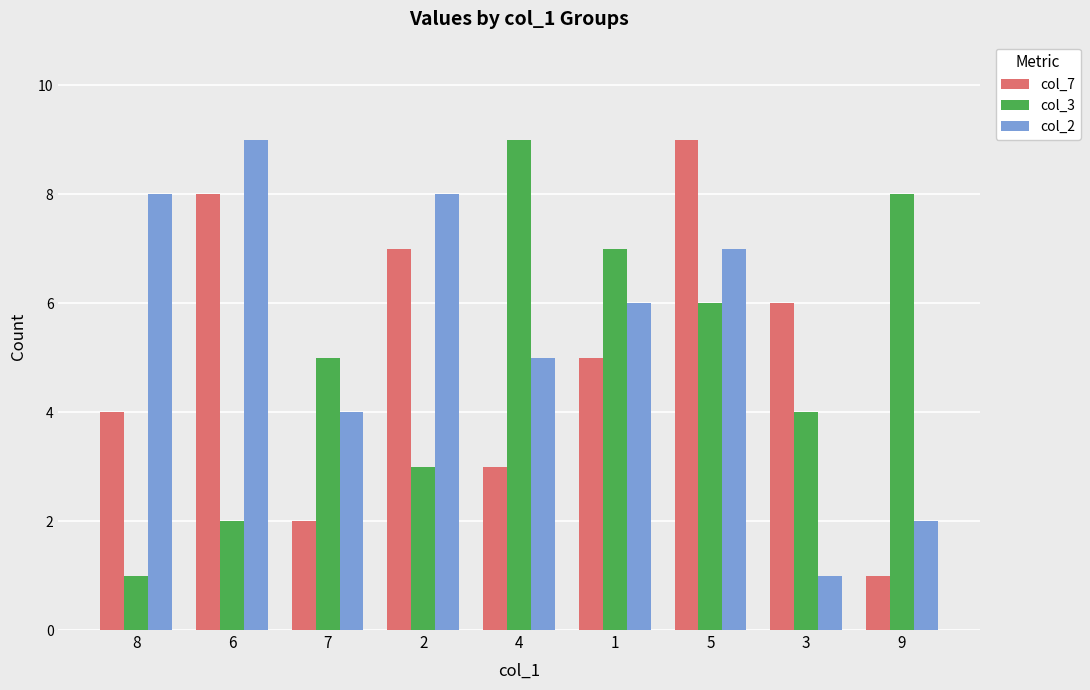

What are all the series names shown in the legend?

col_7, col_3, col_2